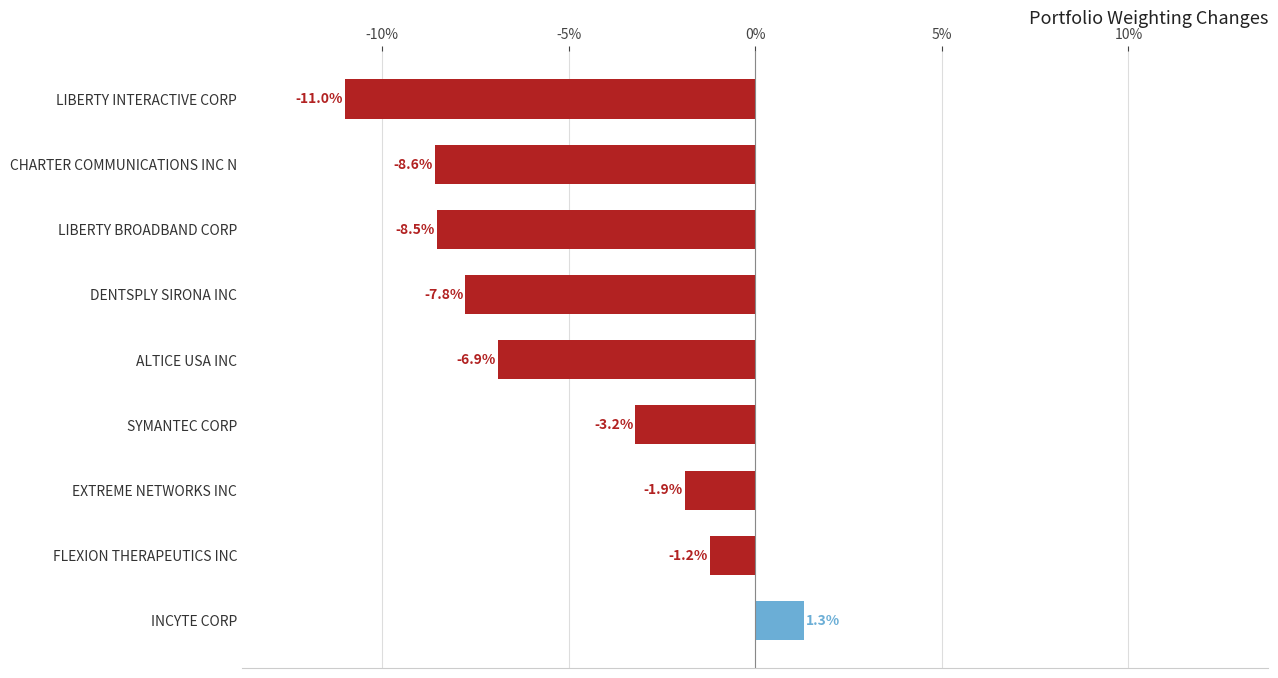

Which label corresponds to the largest value in the chart?

INCYTE CORP